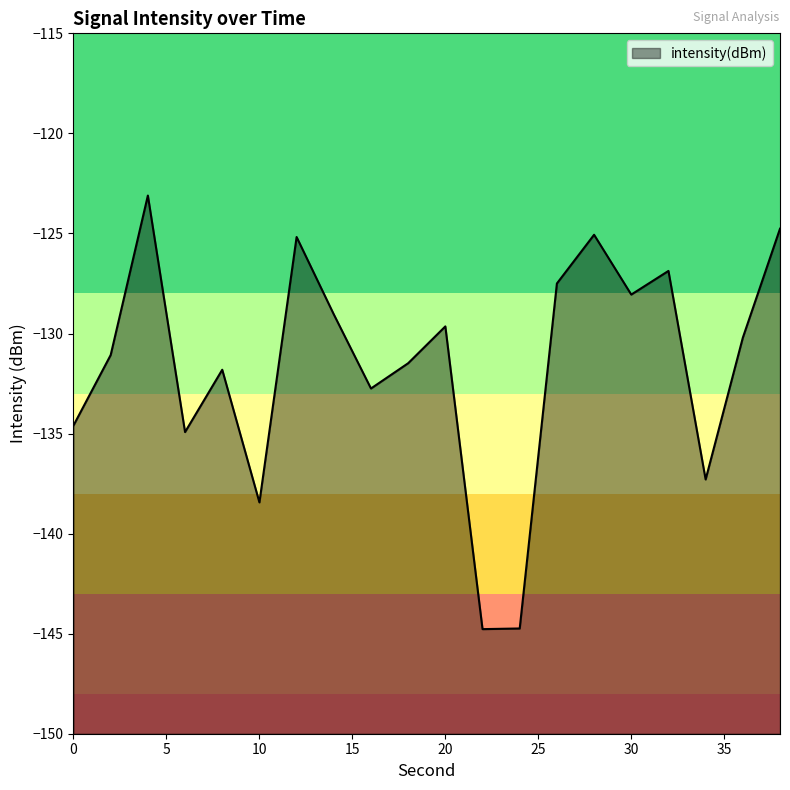

Reading right to left, list all the values displayed in this chart.

38=-124.8	36=-130.2	34=-137.3	32=-126.9	30=-128.1	28=-125.1	26=-127.5	24=-144.7	22=-144.8	20=-129.6	18=-131.5	16=-132.7	14=-129.0	12=-125.2	10=-138.4	8=-131.8	6=-134.9	4=-123.1	2=-131.1	0=-134.6